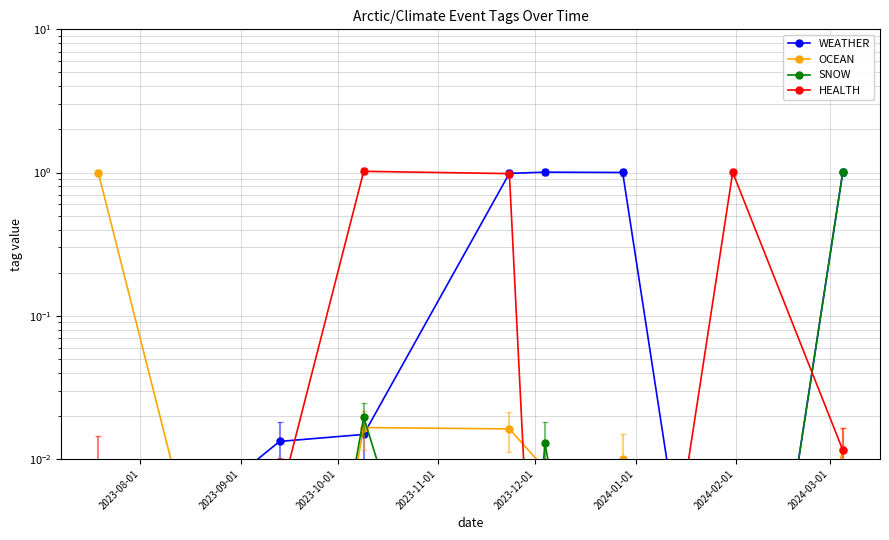

Reading right to left, list all the values displayed in this chart.

WEATHER: 1.0	0.0	1.0	1.0	1.0	0.0	0.0	0.0
OCEAN: 0.0	0.0	0.0	0.0	0.0	0.0	0.0	1.0
SNOW: 1.0	0.0	0.0	0.0	0.0	0.0	0.0	0.0
HEALTH: 0.0	1.0	0.0	0.0	1.0	1.0	0.0	0.0